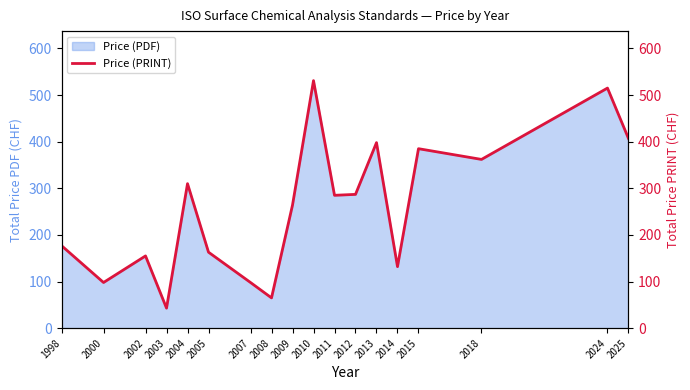

What is the value of the 8th point from the left?

65